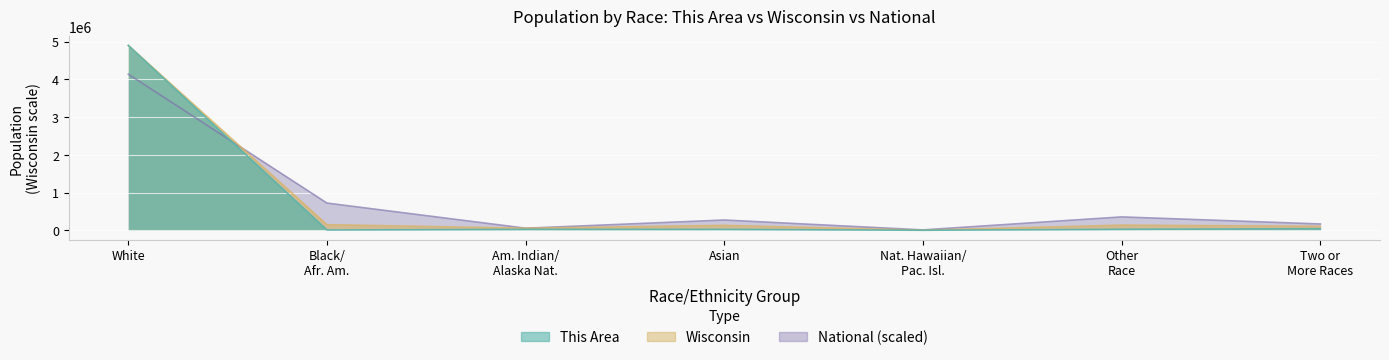

True or false: Wisconsin and National intersect in this chart.

True